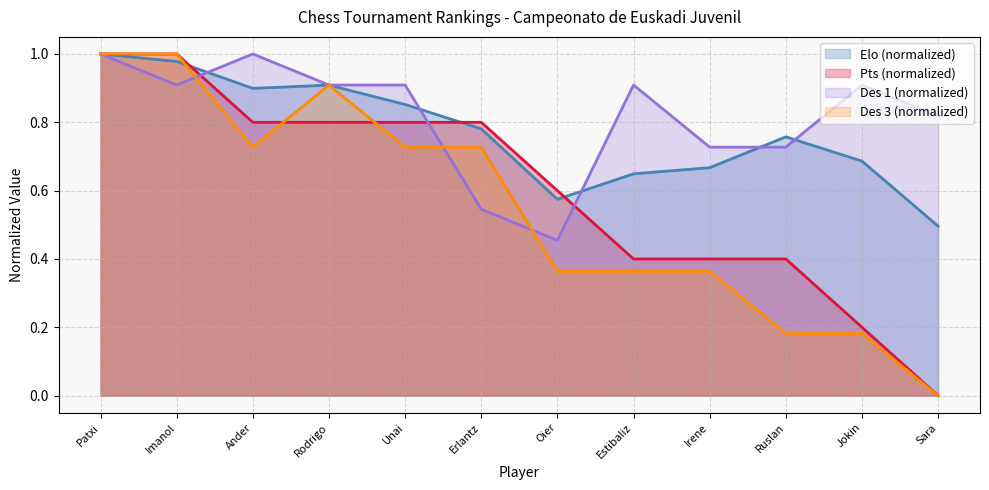

True or false: Des 1 (normalized) has a value of 0.9 at Rodrigo.

True